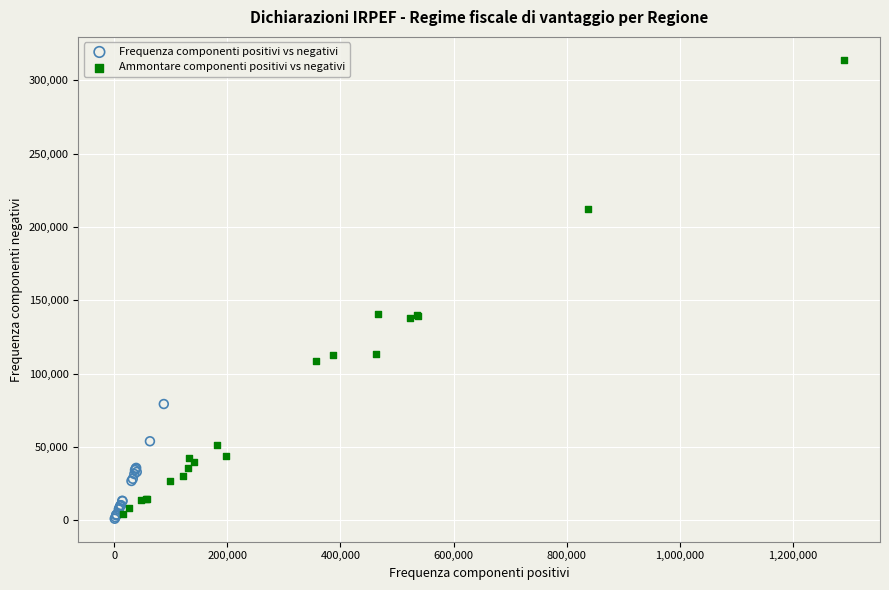

Which series has the widest spread of Y values?

Ammontare componenti positivi vs negativi